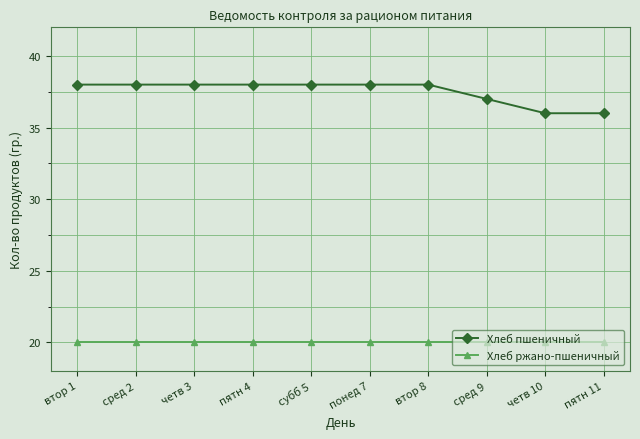

Which series has the largest total across all categories?

Хлеб пшеничный